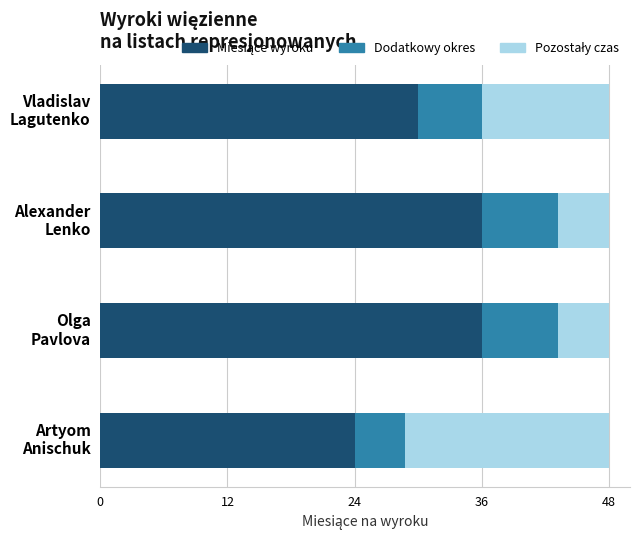

How many distinct data groups are displayed?

3